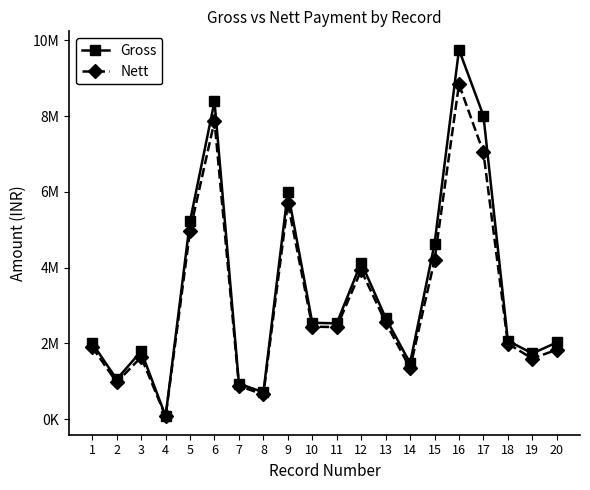

At how many categories does at least one series exceed 3102395?

7